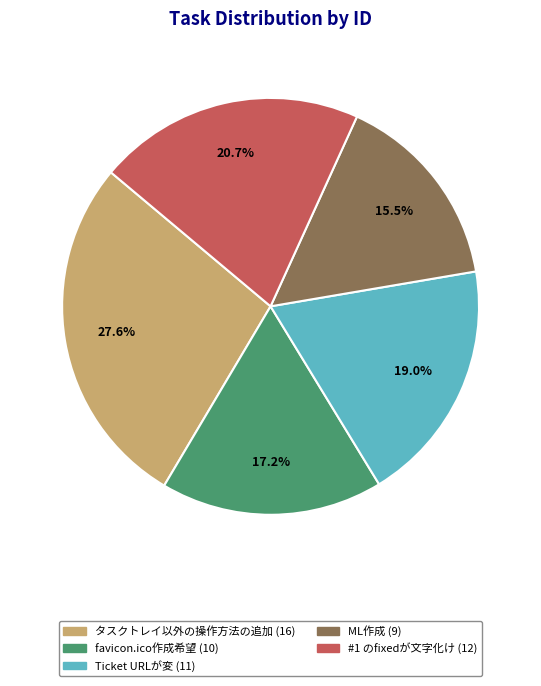

Which category has the biggest portion of the pie?

タスクトレイ以外の操作方法の追加